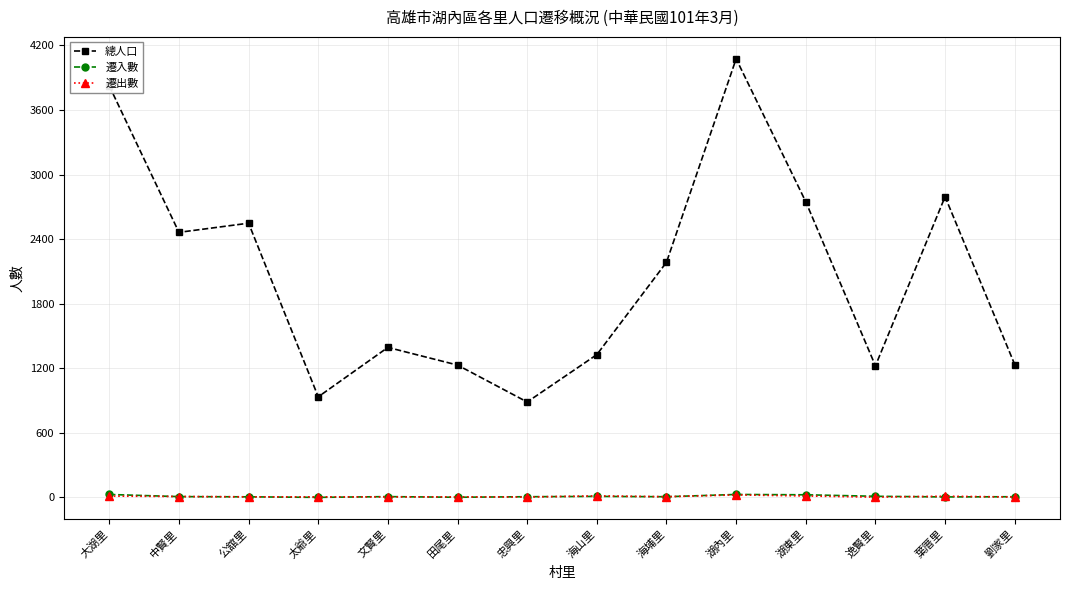

Which category has the highest value in the 總人口 series?

湖內里